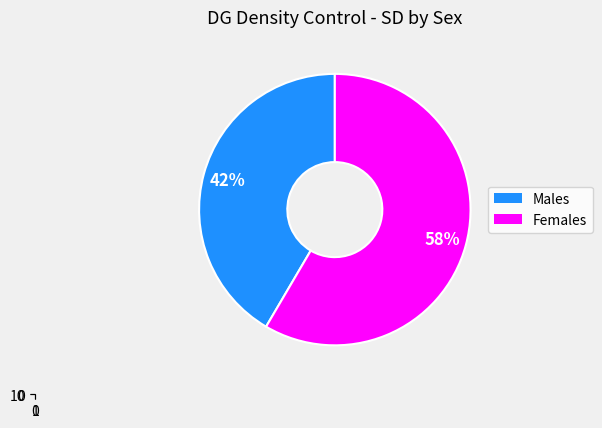

Which series has the largest range (max minus min)?

Male